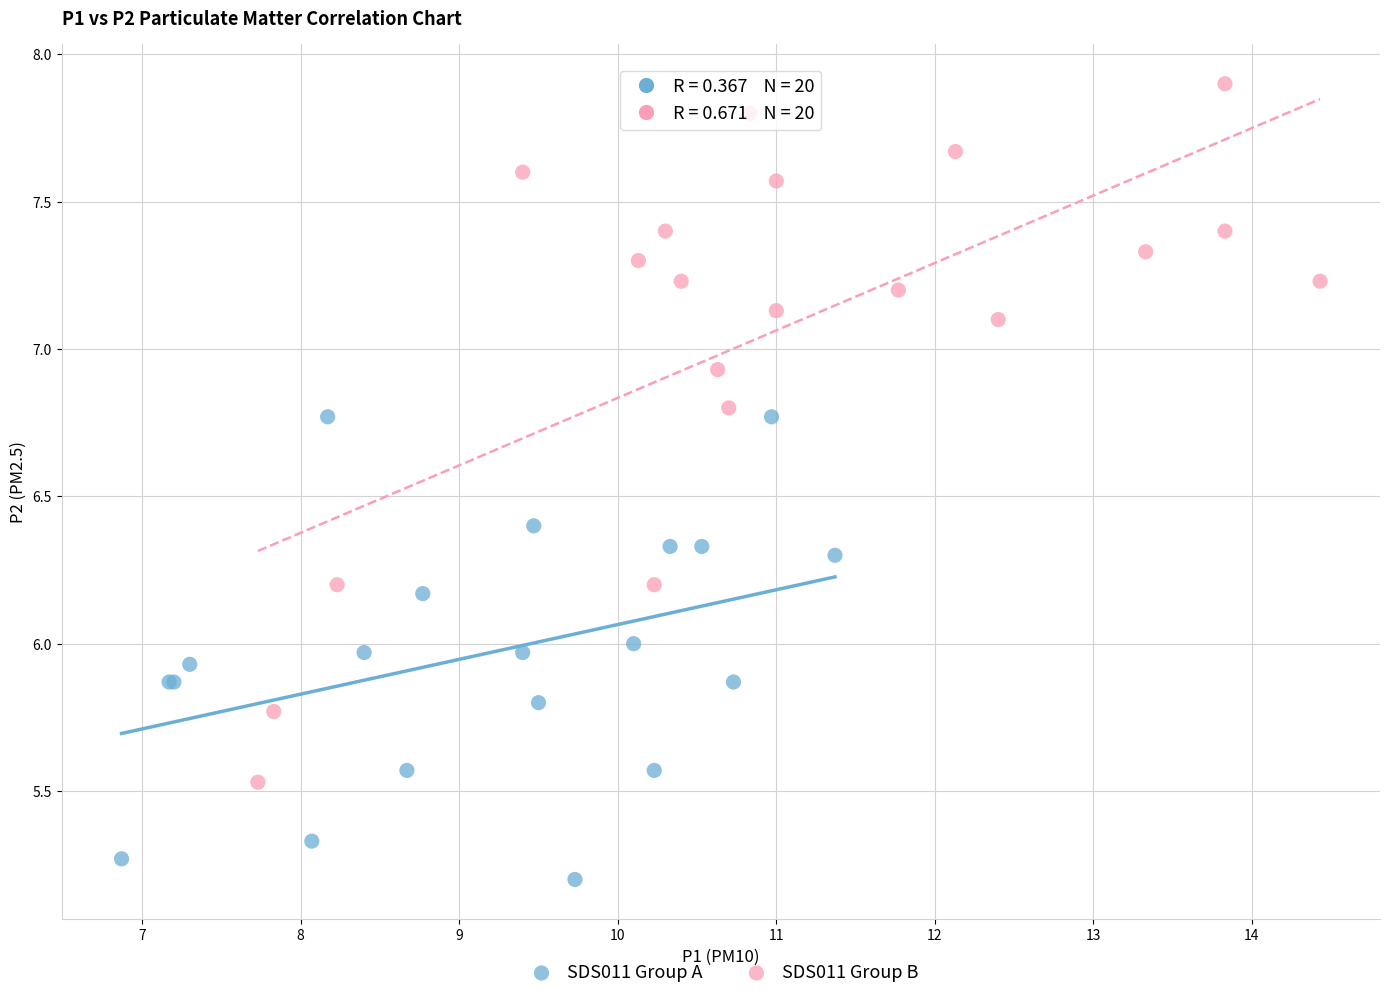

What are all the series names shown in the legend?

SDS011 Group A, SDS011 Group B